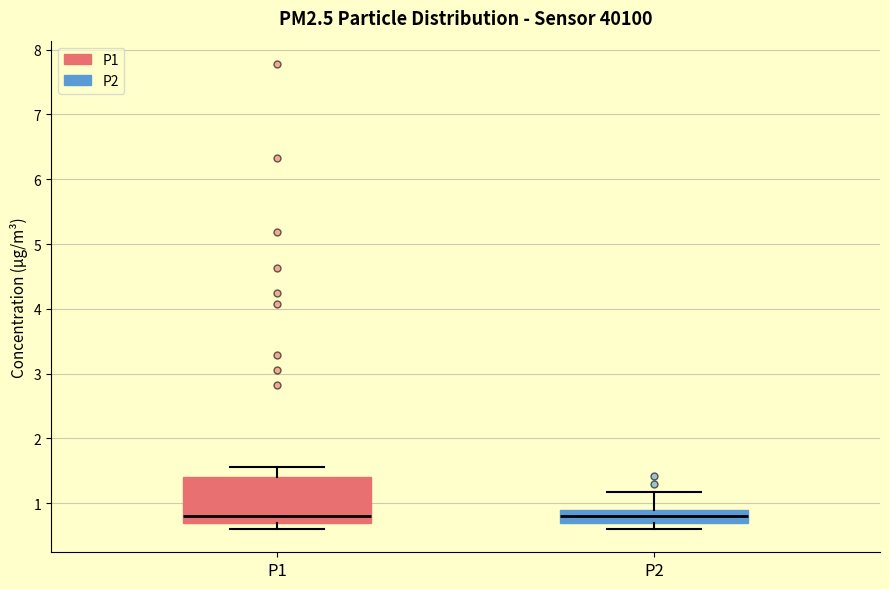

Which box is the tallest, from its lower edge to its upper edge?

P1